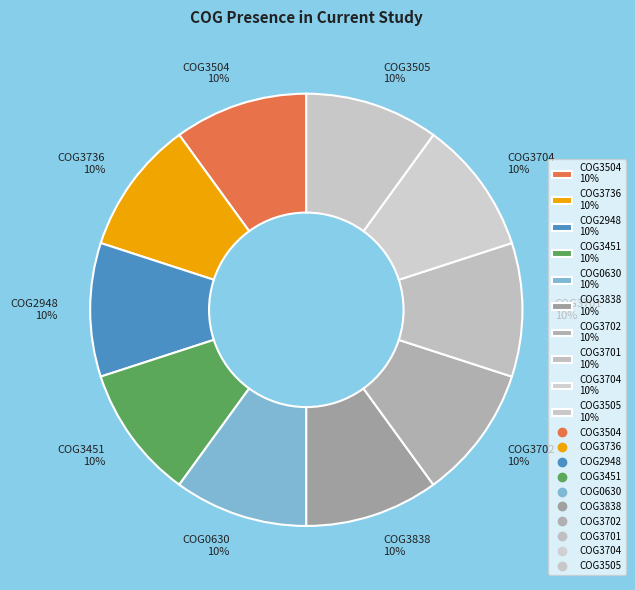

To the nearest percent, what is the combined percentage of COG3505 10% and COG3702 10%?

20%